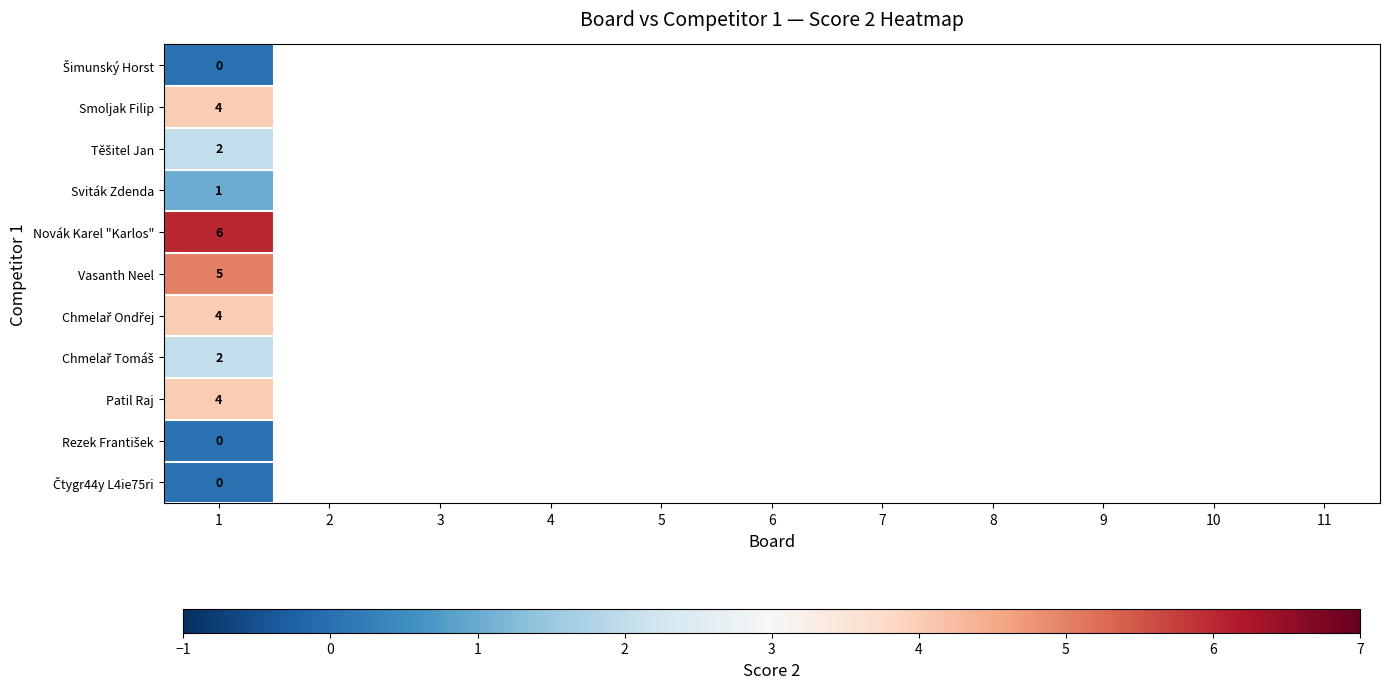

How many series are shown in this chart?

11